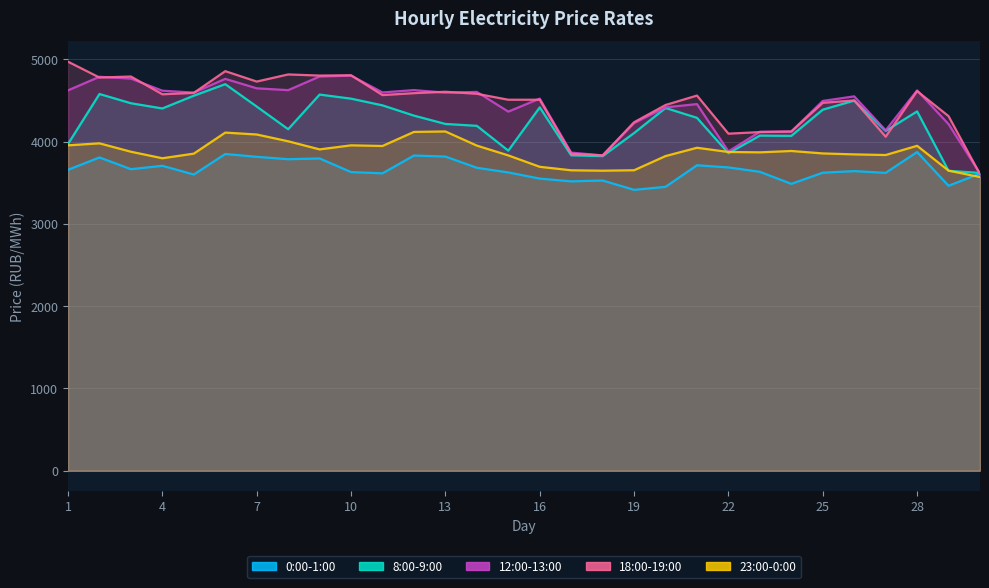

What is the value of the 23:00-0:00 point at the 10th from the left?

3954.3